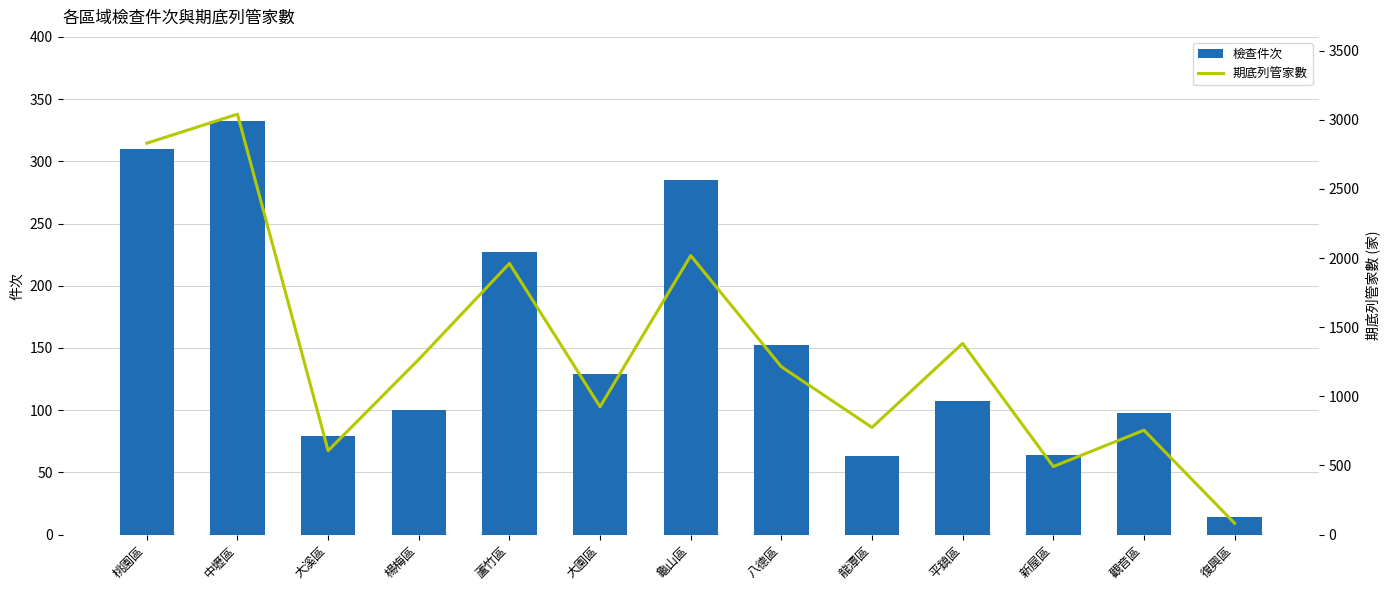

Count the number of categories in the chart.

13